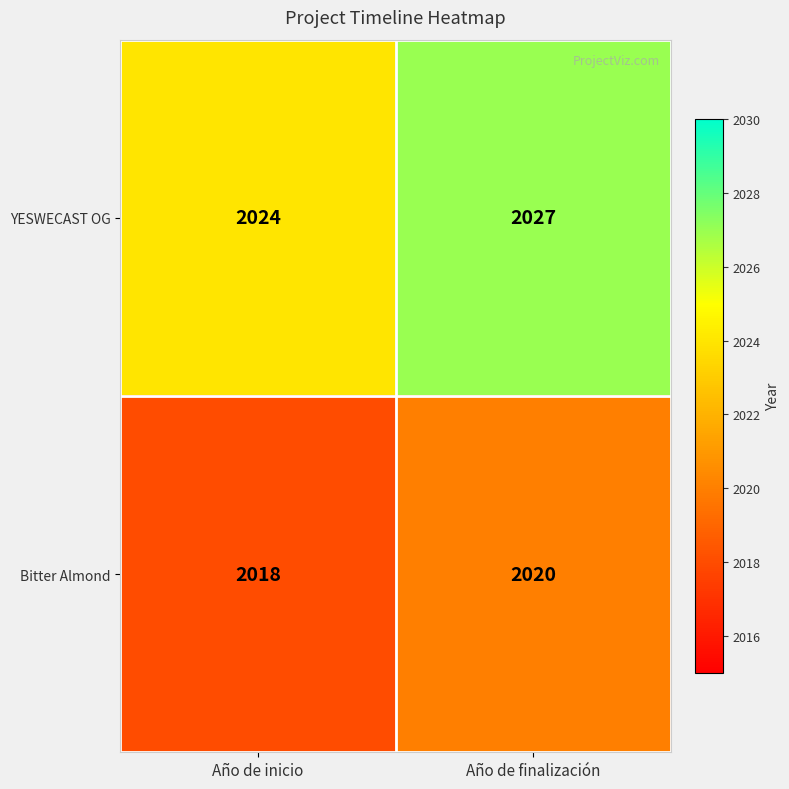

Reading left to right, list all the values displayed in this chart.

YESWECAST OG: 2024	2027
Bitter Almond: 2018	2020